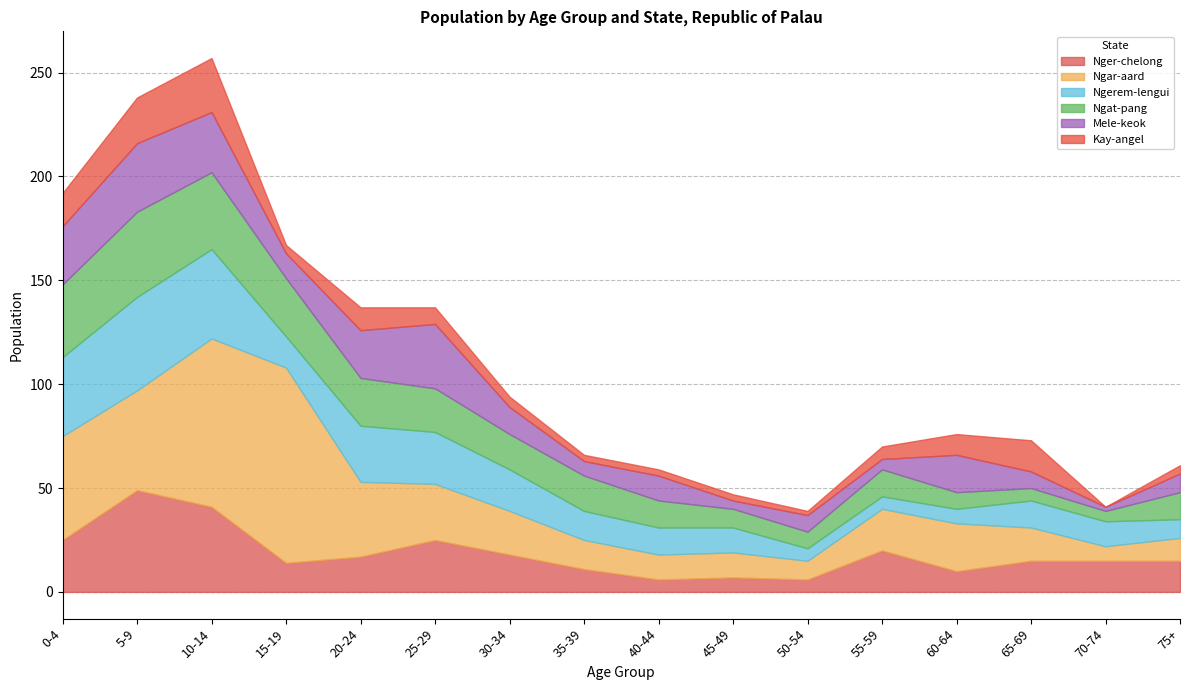

True or false: Ngerem-lengui has a value of 13 at 65-69.

True